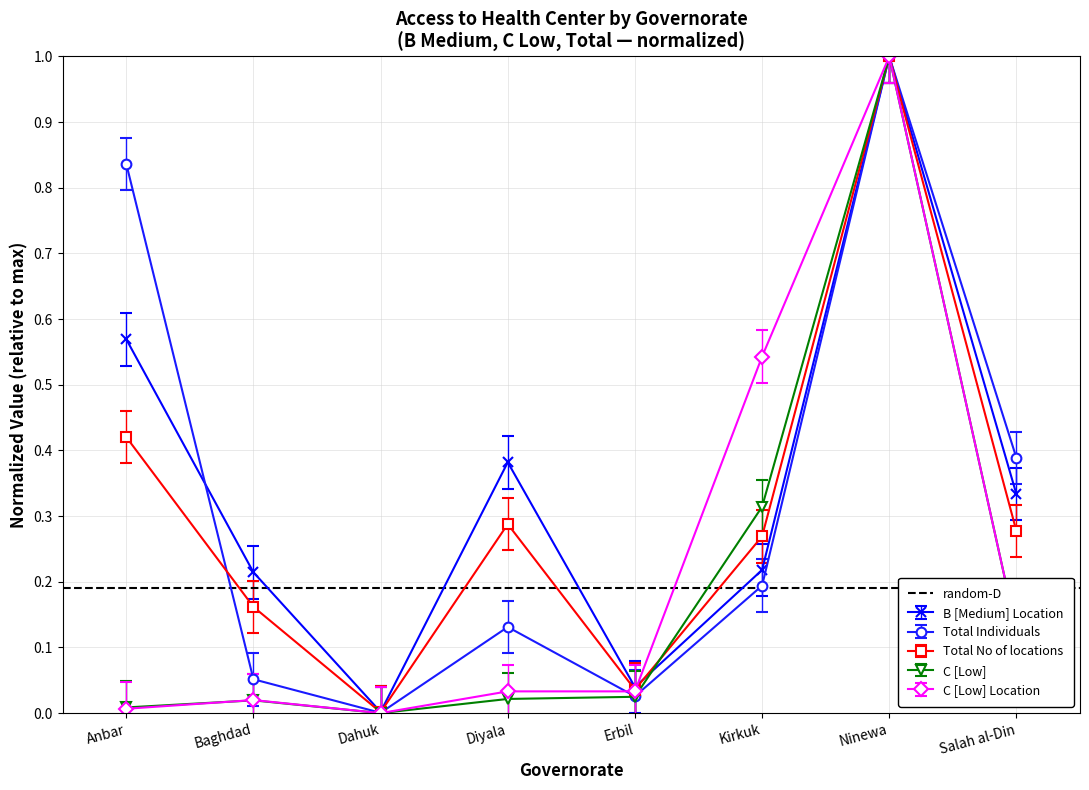

What is the difference between the highest and lowest values at Anbar?

0.8